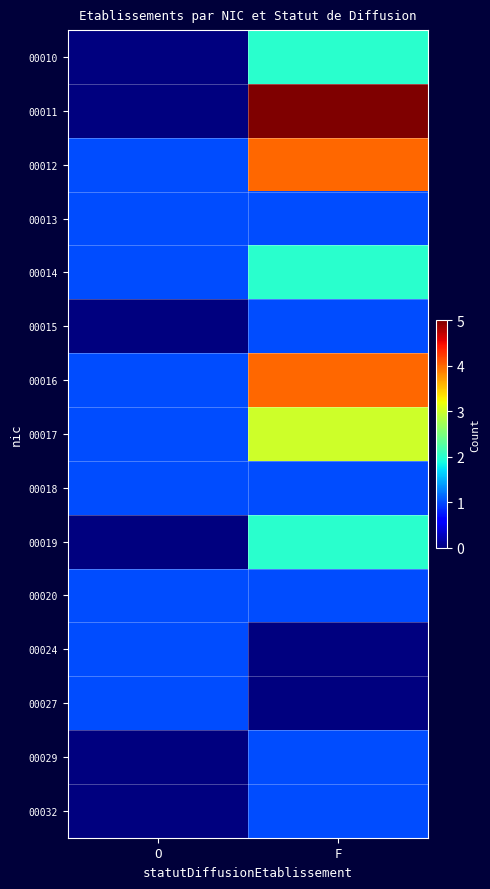

Rank the series by their maximum value, from highest to lowest.

00011, 00012, 00016, 00017, 00010, 00014, 00019, 00013, 00015, 00018, 00020, 00024, 00027, 00029, 00032